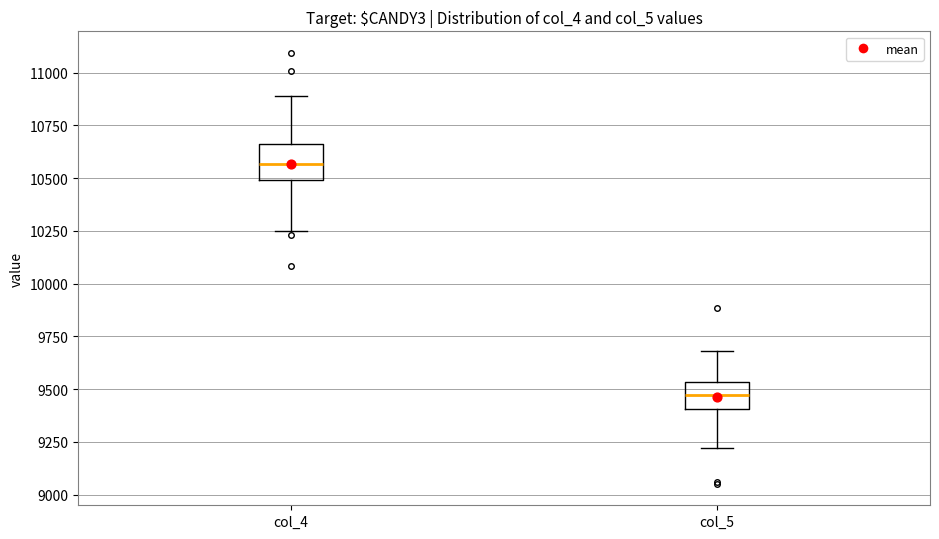

Reading left to right, read every box against the y-axis: the position of its median line, the range the box covers, and the ends of its whiskers. The values are not printed on the chart, so give them approximately, as read against the axis.

col_4: median 10550, box 10500 to 10650, whiskers 10250 to 10900
col_5: median 9450, box 9400 to 9550, whiskers 9200 to 9700